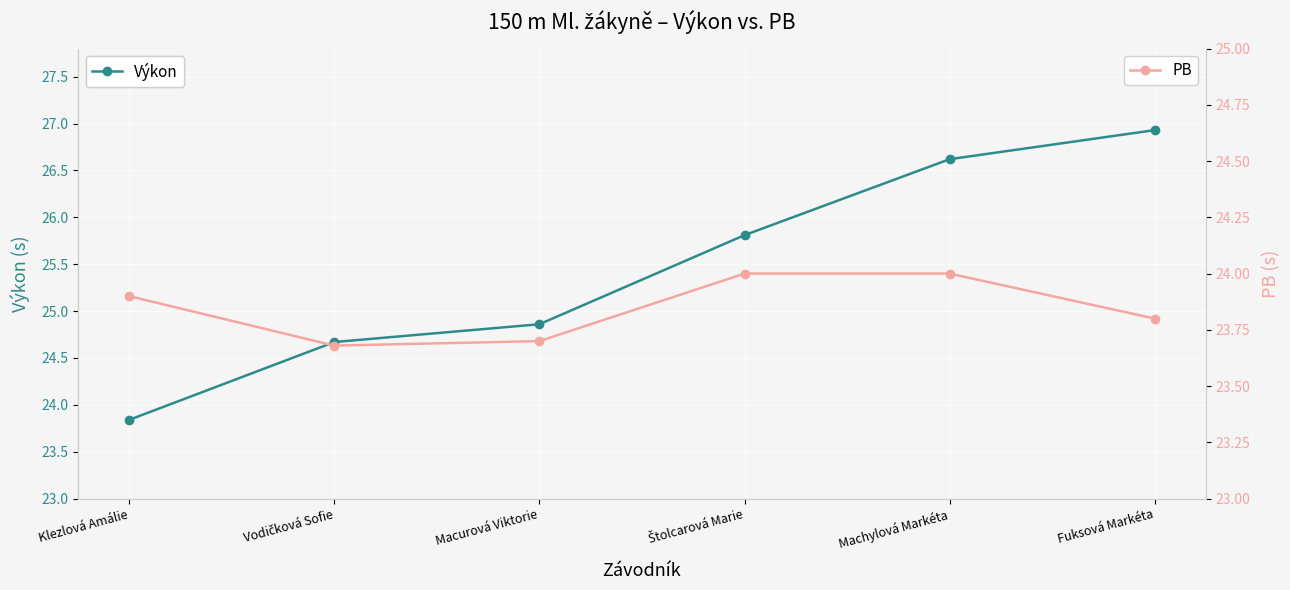

What is the difference between the maximum and second lowest values in the Výkon series?

2.3